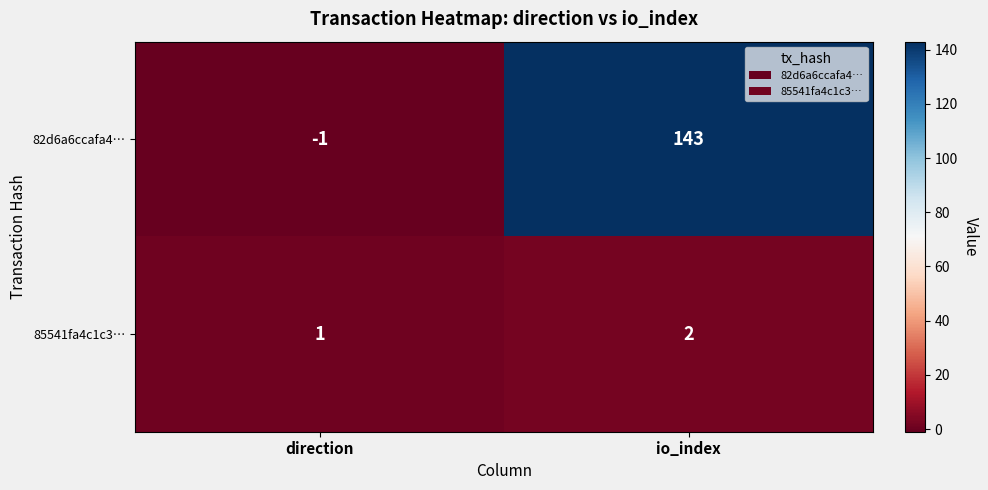

List the series in order of their overall mean, lowest first.

85541fa4c1c3…, 82d6a6ccafa4…